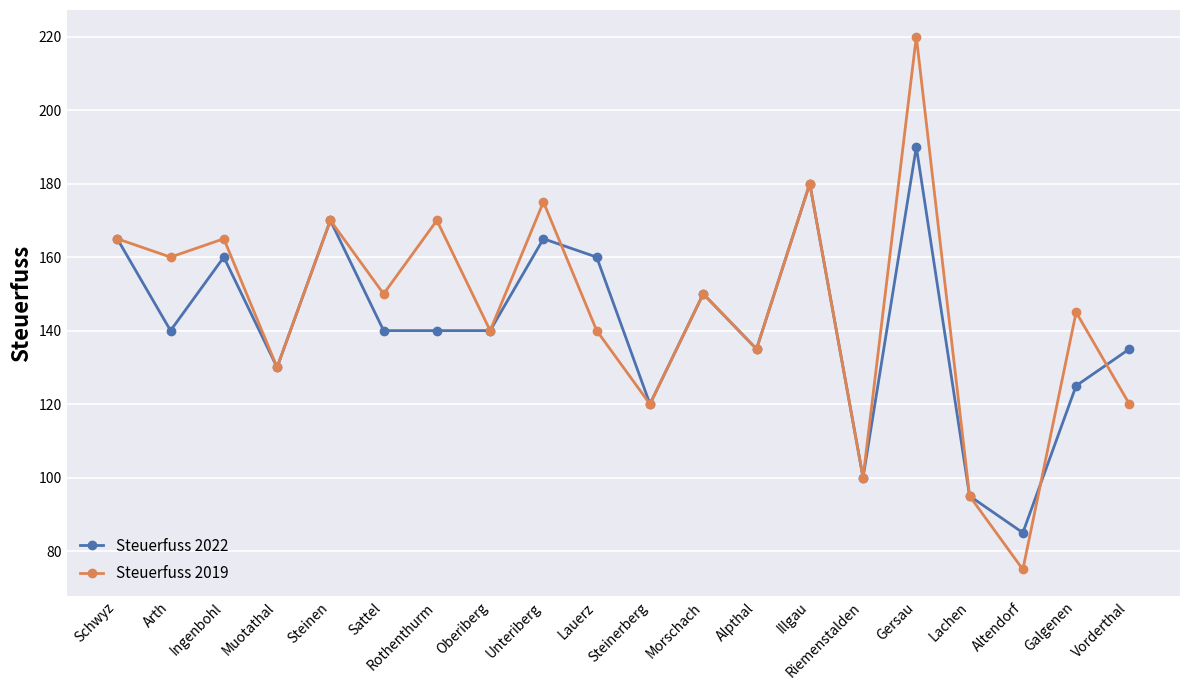

What is the difference between the second highest and minimum values in the Steuerfuss 2019 series?

105